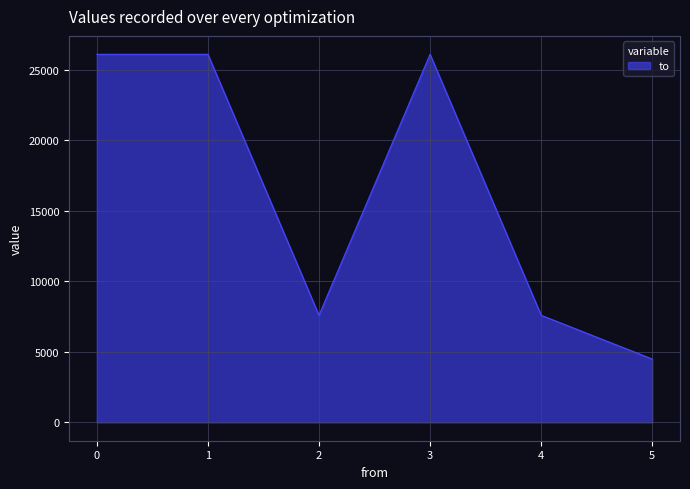

What is the change in value from 3 to 5?

-21609